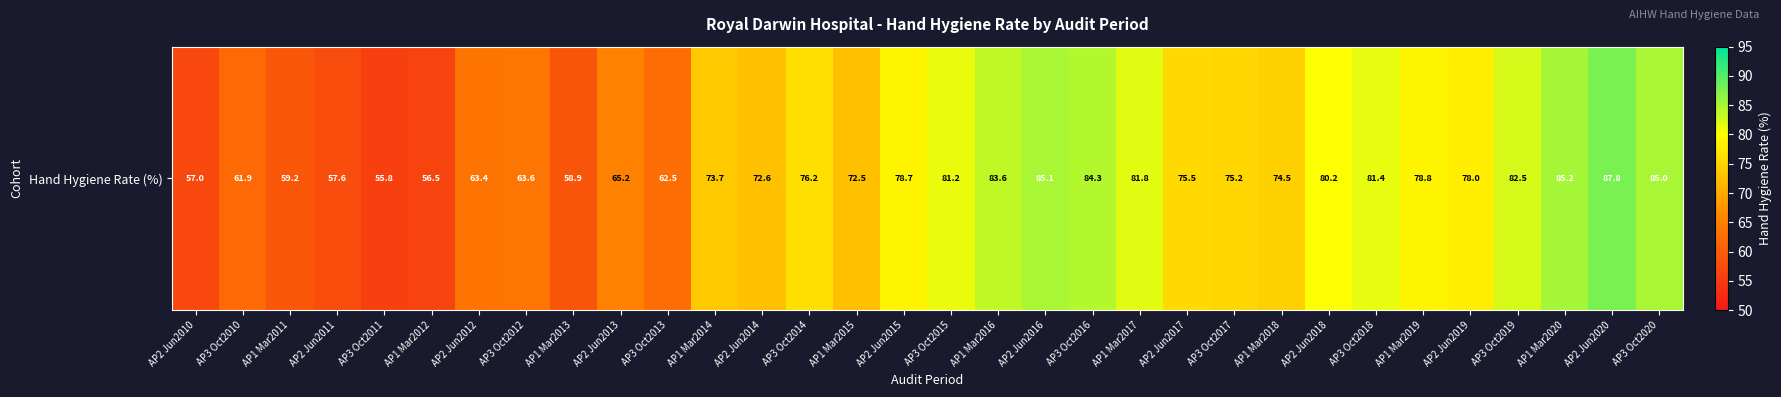

Reading right to left, what are all the values shown in this chart?

AP3 Oct2020=85.0	AP2 Jun2020=87.8	AP1 Mar2020=85.2	AP3 Oct2019=82.5	AP2 Jun2019=78.0	AP1 Mar2019=78.8	AP3 Oct2018=81.4	AP2 Jun2018=80.2	AP1 Mar2018=74.5	AP3 Oct2017=75.2	AP2 Jun2017=75.5	AP1 Mar2017=81.8	AP3 Oct2016=84.3	AP2 Jun2016=85.1	AP1 Mar2016=83.6	AP3 Oct2015=81.2	AP2 Jun2015=78.7	AP1 Mar2015=72.5	AP3 Oct2014=76.2	AP2 Jun2014=72.6	AP1 Mar2014=73.7	AP3 Oct2013=62.5	AP2 Jun2013=65.2	AP1 Mar2013=58.9	AP3 Oct2012=63.6	AP2 Jun2012=63.4	AP1 Mar2012=56.5	AP3 Oct2011=55.8	AP2 Jun2011=57.6	AP1 Mar2011=59.2	AP3 Oct2010=61.9	AP2 Jun2010=57.0